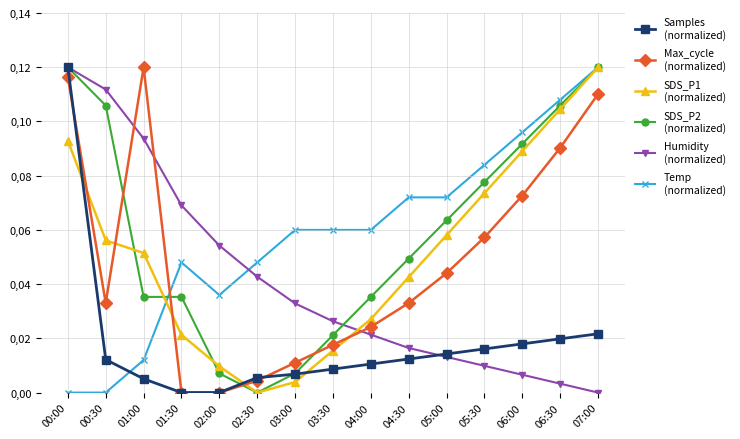

The SDS_P2
(normalized) series shows 0.0 at 04:30. True or false?

False